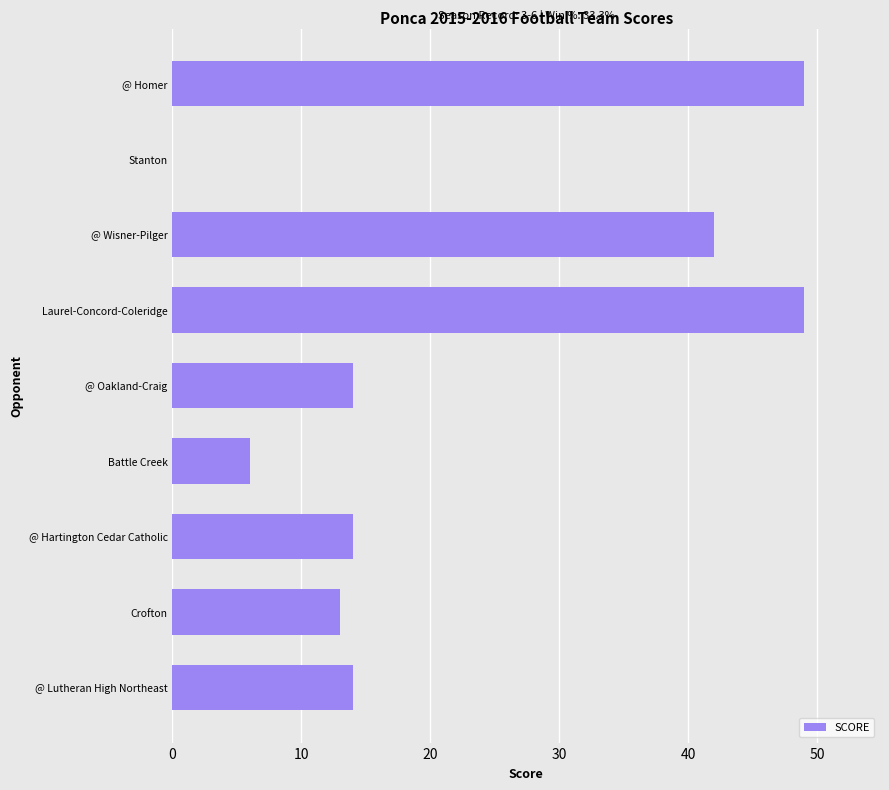

What is the average value?

22